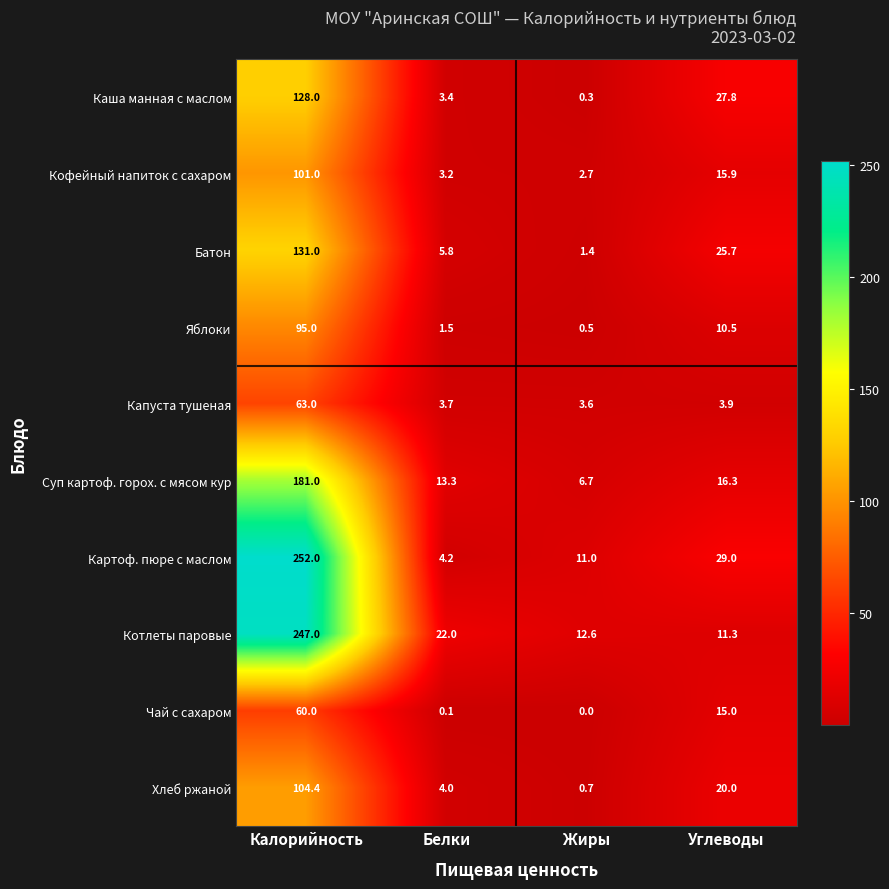

Where does the Яблоки series first go above 10?

Калорийность